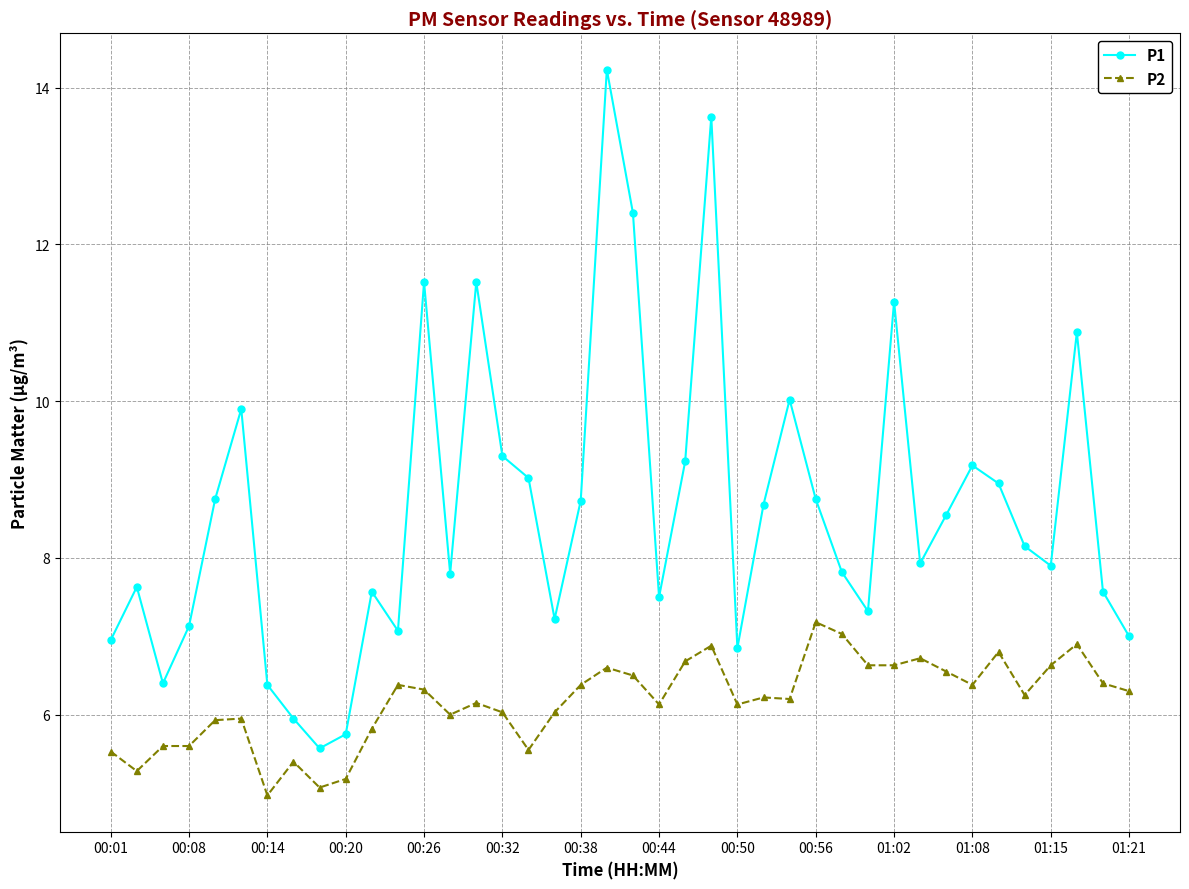

Is this an area chart (filled region under the line)?

No